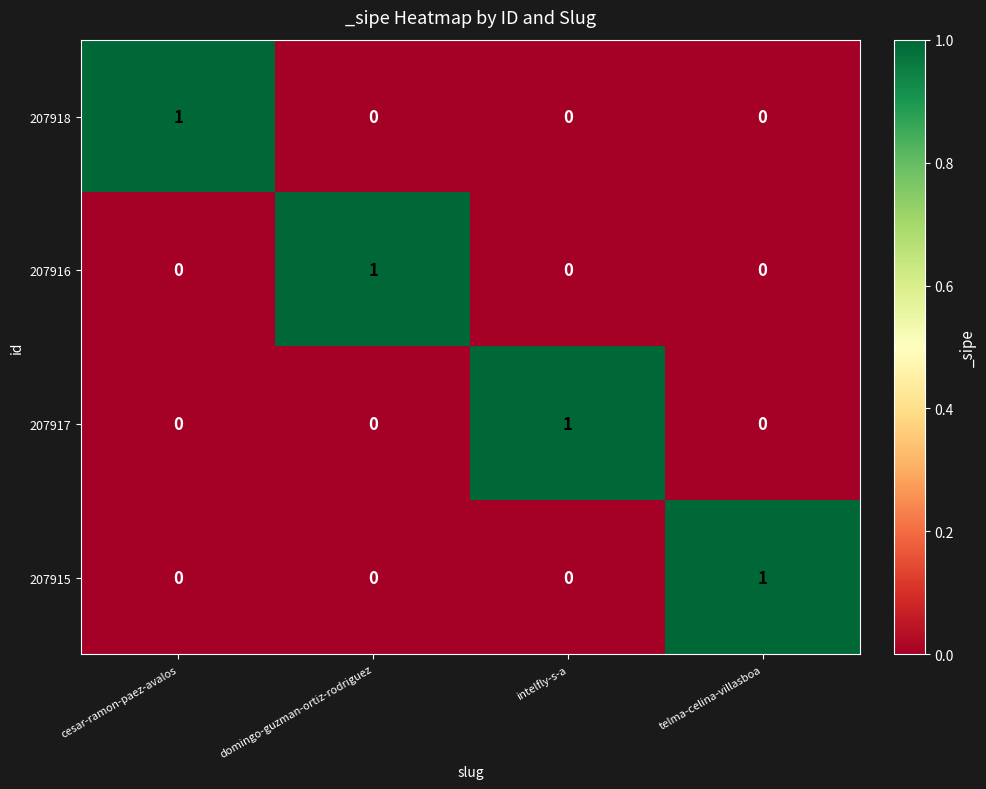

Reading left to right, transcribe all the data shown in this chart.

207918: 1	0	0	0
207916: 0	1	0	0
207917: 0	0	1	0
207915: 0	0	0	1